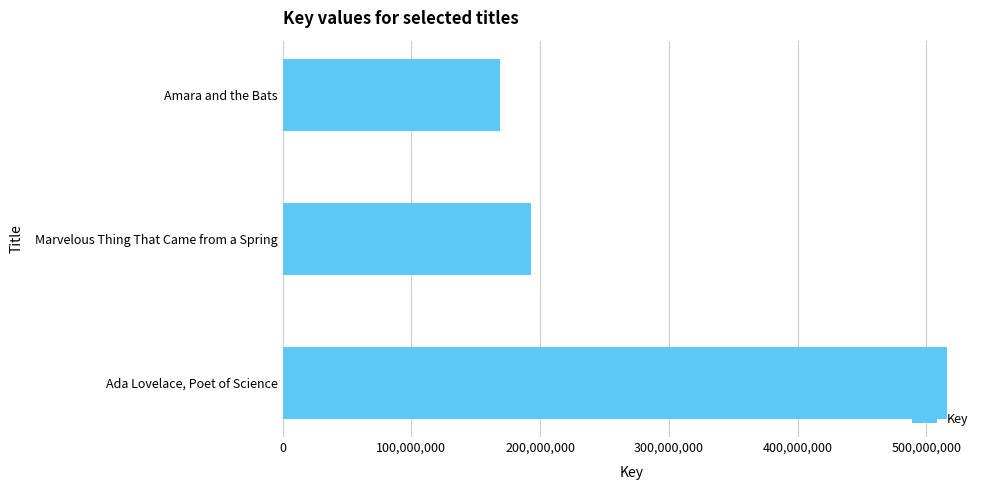

Rank the categories by value from highest to lowest.

Ada Lovelace, Poet of Science, Marvelous Thing That Came from a Spring, Amara and the Bats